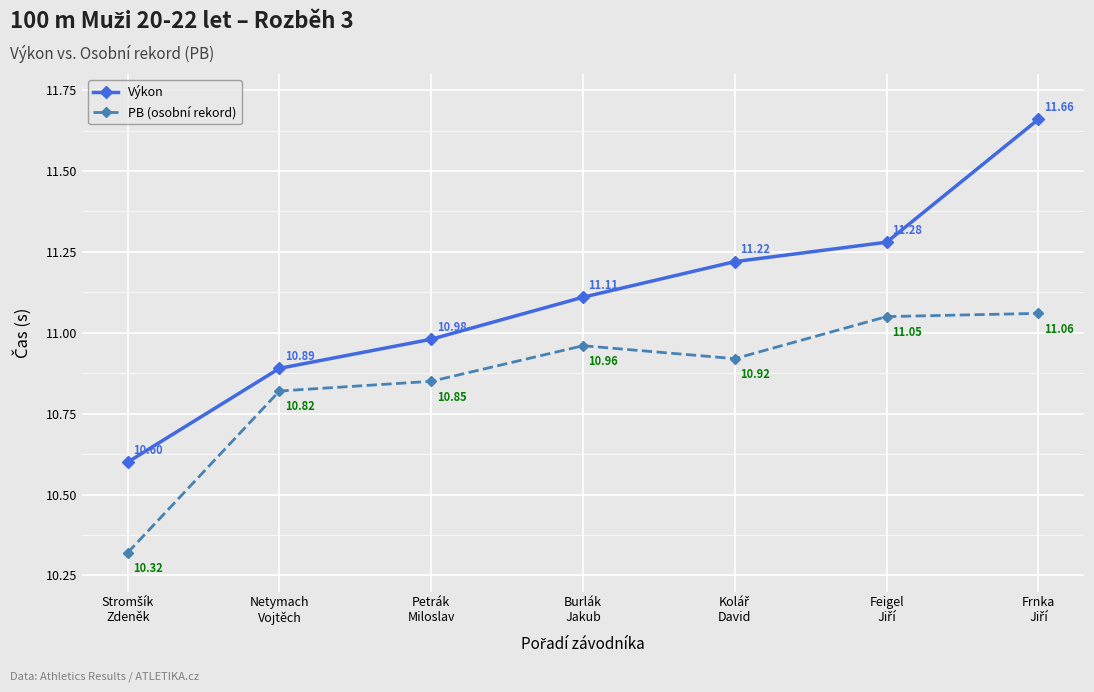

True or false: Výkon and PB (osobní rekord) intersect in this chart.

False